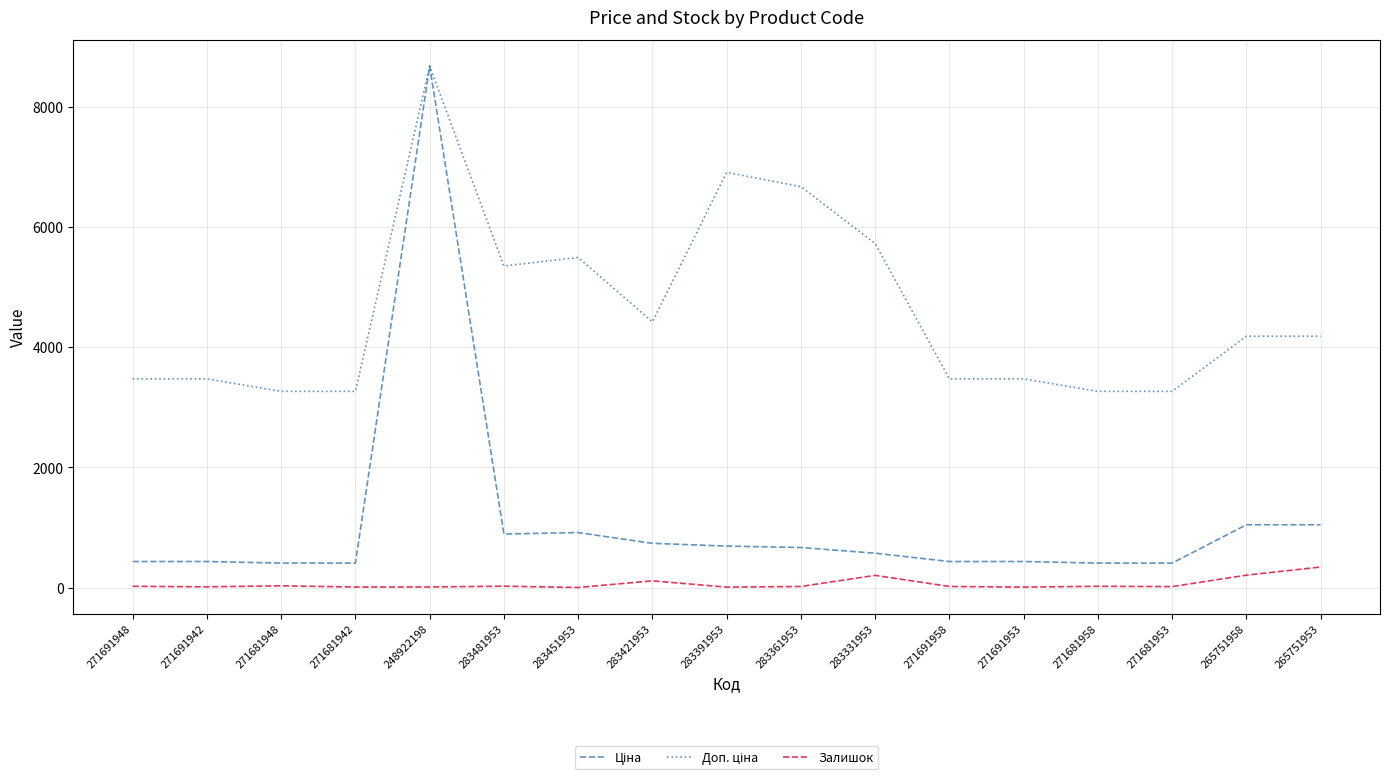

At which category is the sum across all series the highest?

248922198